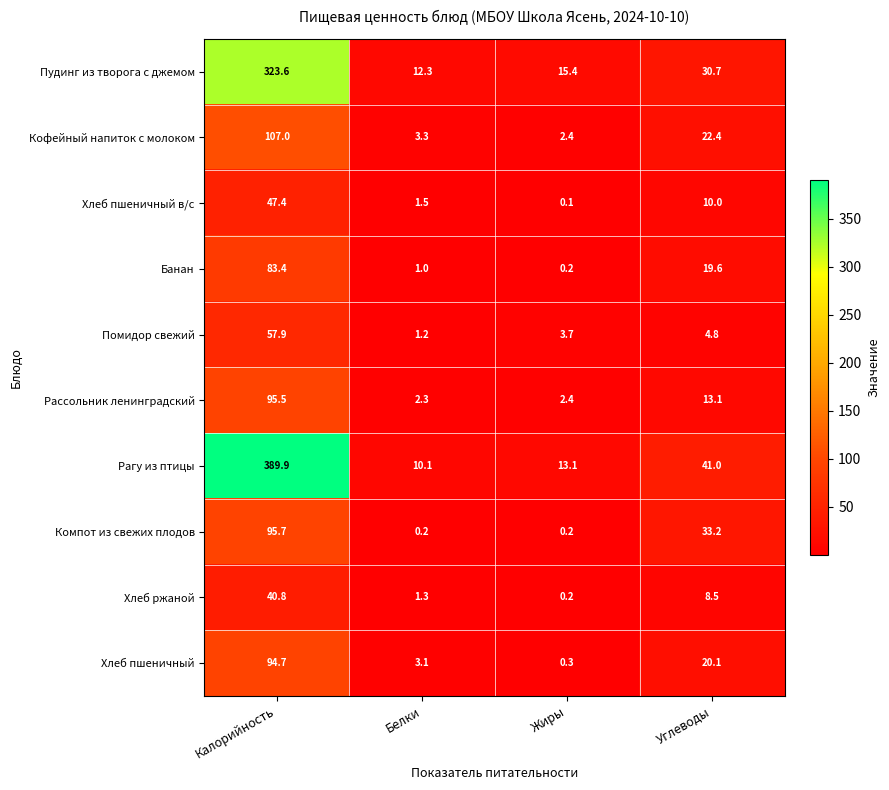

Is it true that Рассольник ленинградский equals 13.1 at Углеводы?

True